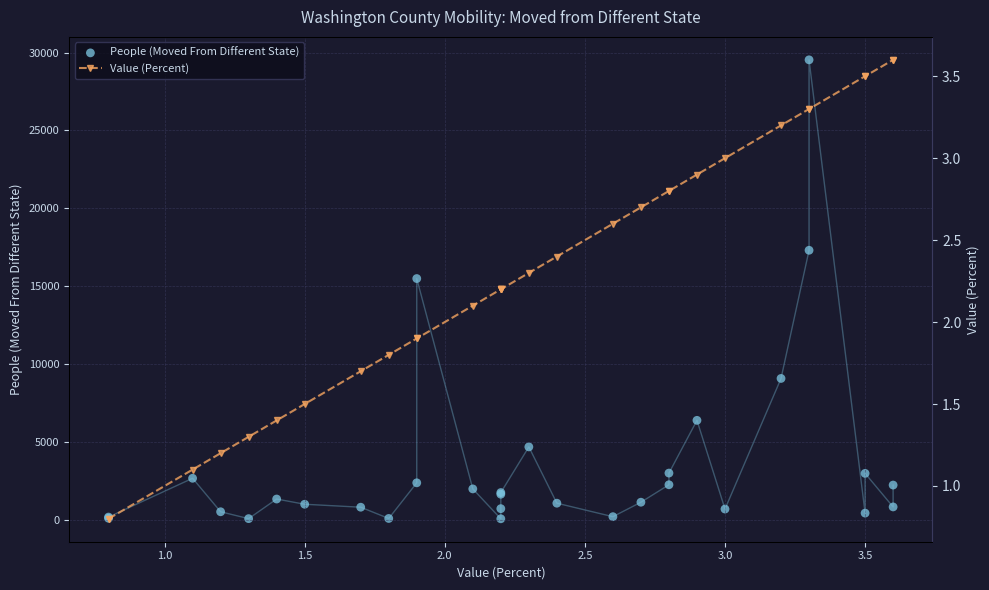

Which series reaches the maximum Y coordinate?

People (Moved From Different State)